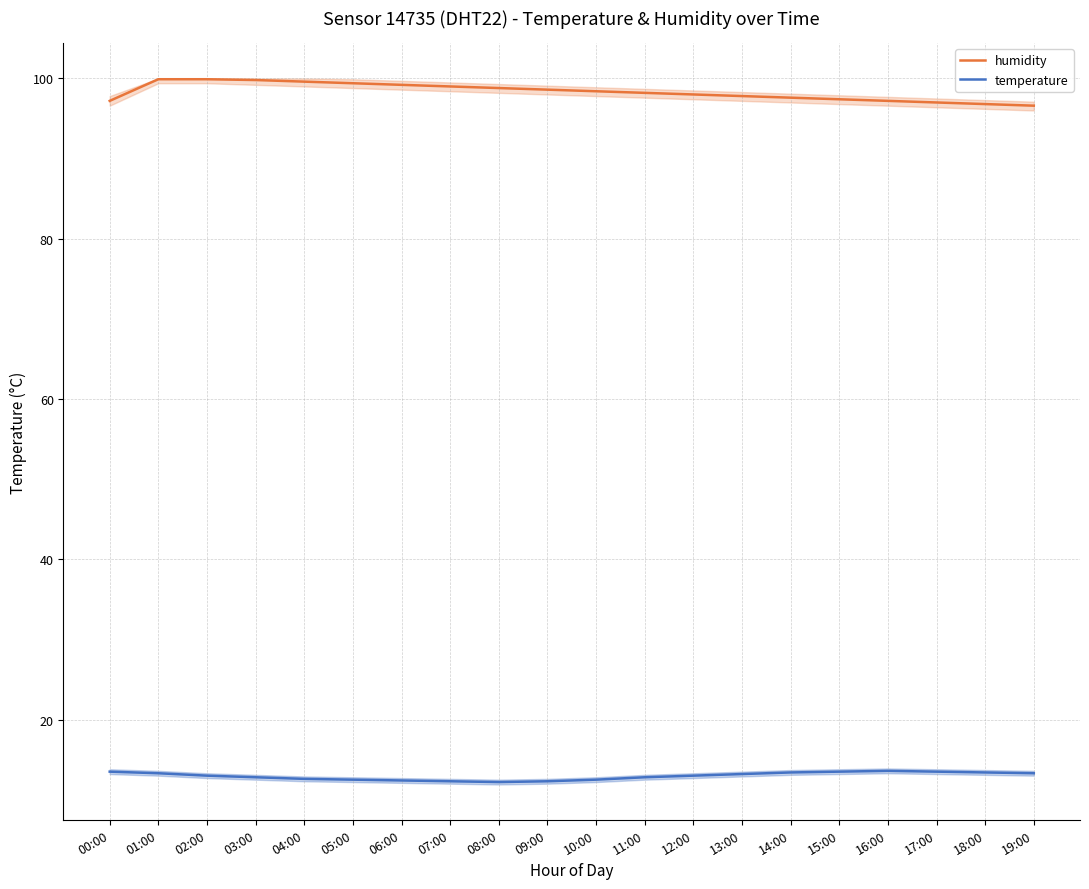

What is the difference between the maximum and second lowest values in the humidity series?

3.1